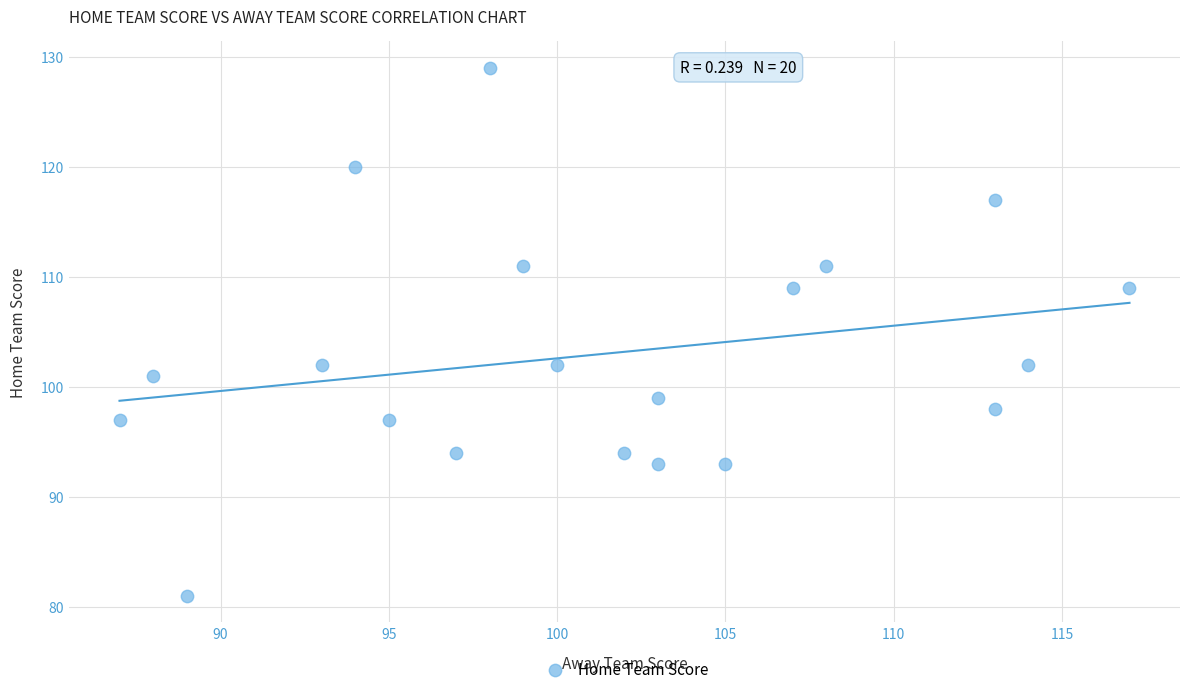

What is the range of X values (max minus min)?

30